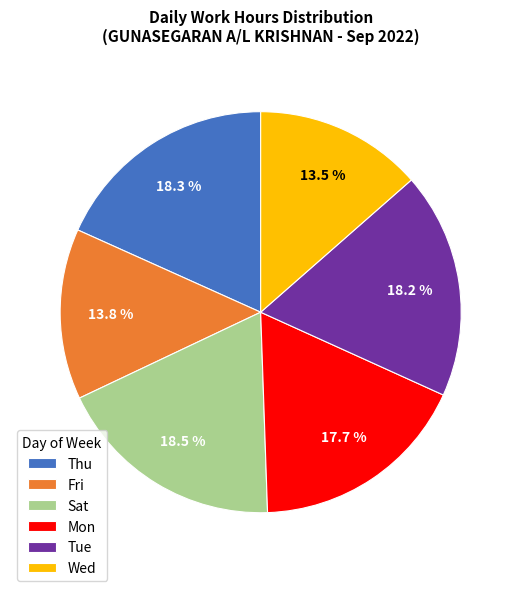

Combined, do Wed and Fri account for over 50%?

No